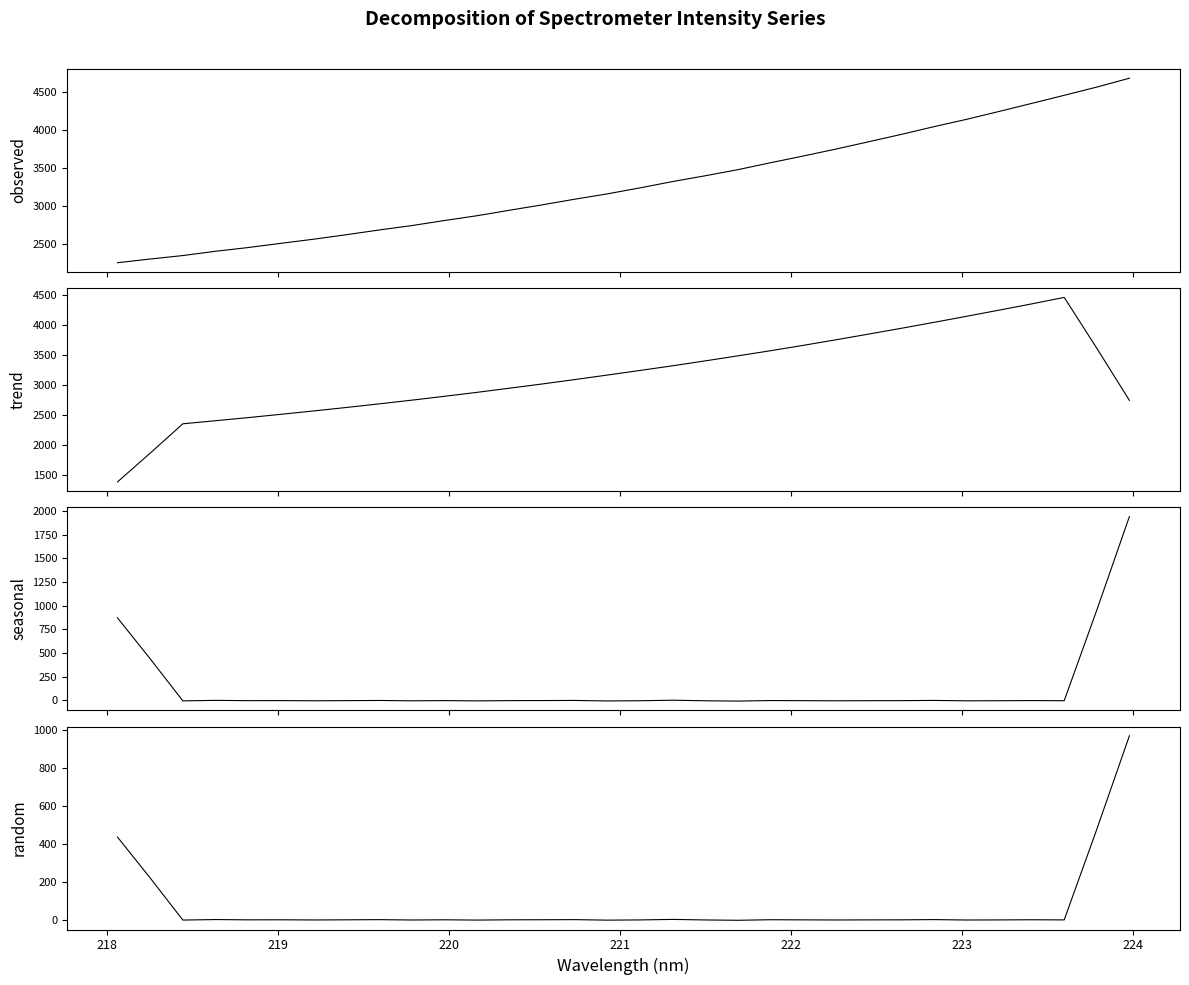

Which series has the largest total across all categories?

observed